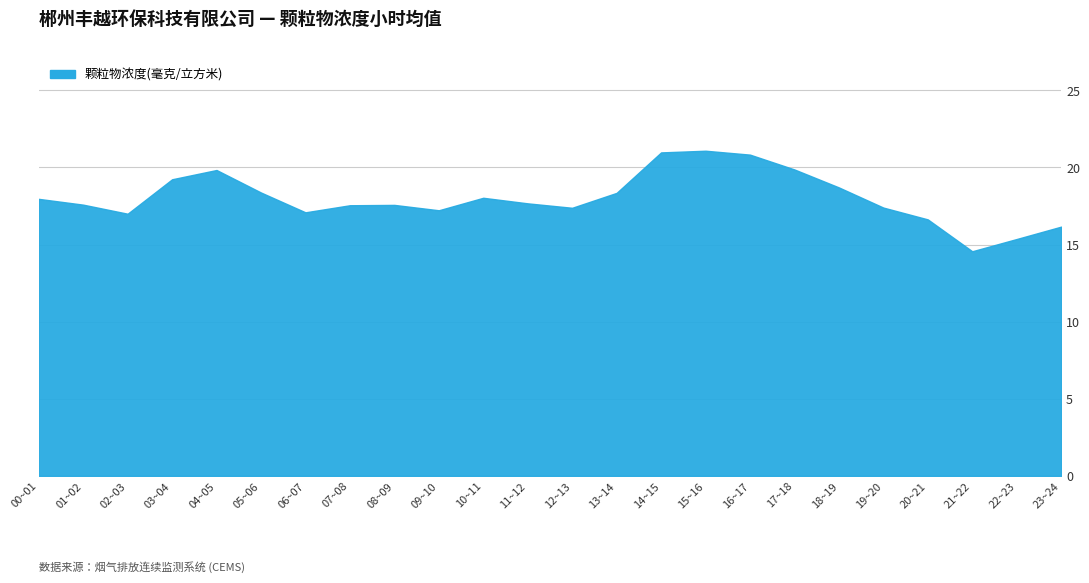

What value does the data have at 12~13?

17.4